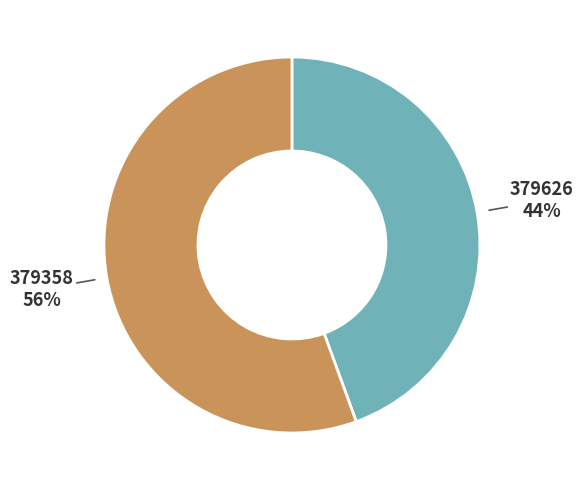

Does any single category account for the majority?

Yes